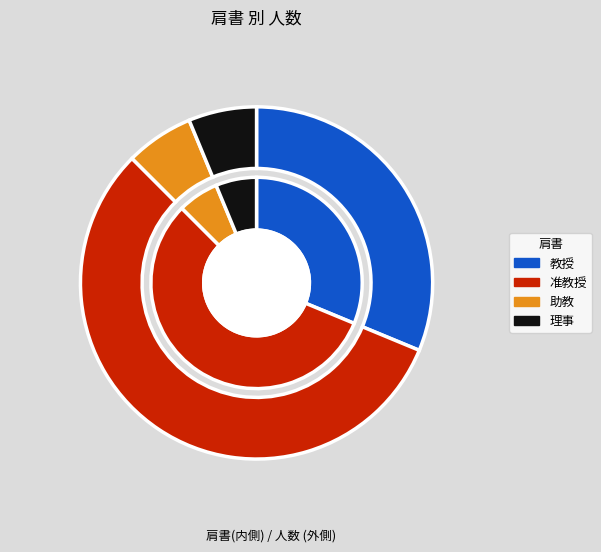

To the nearest percent, what is the difference between the 理事 and 准教授 slice percentages?

50%